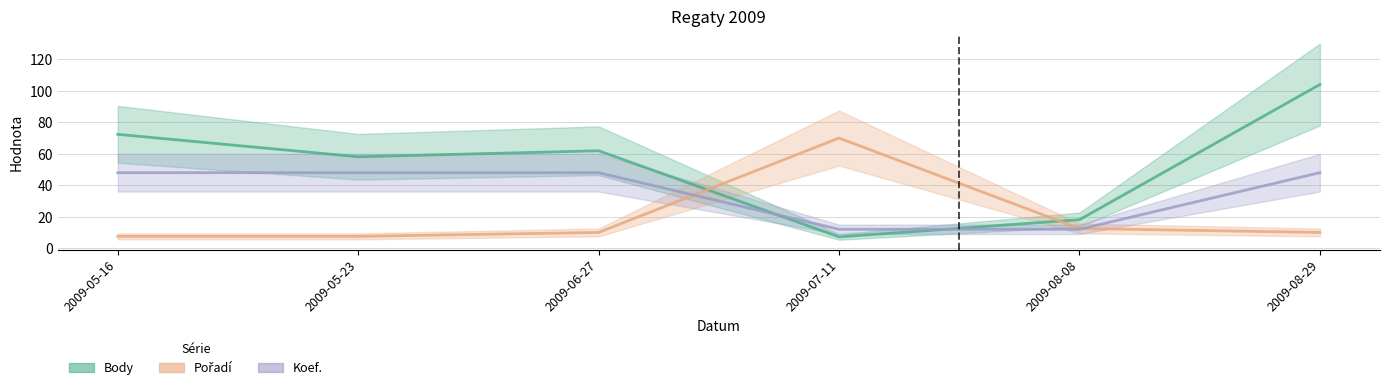

Where do Koef. and Pořadí first cross each other?

2009-06-27 and 2009-07-11